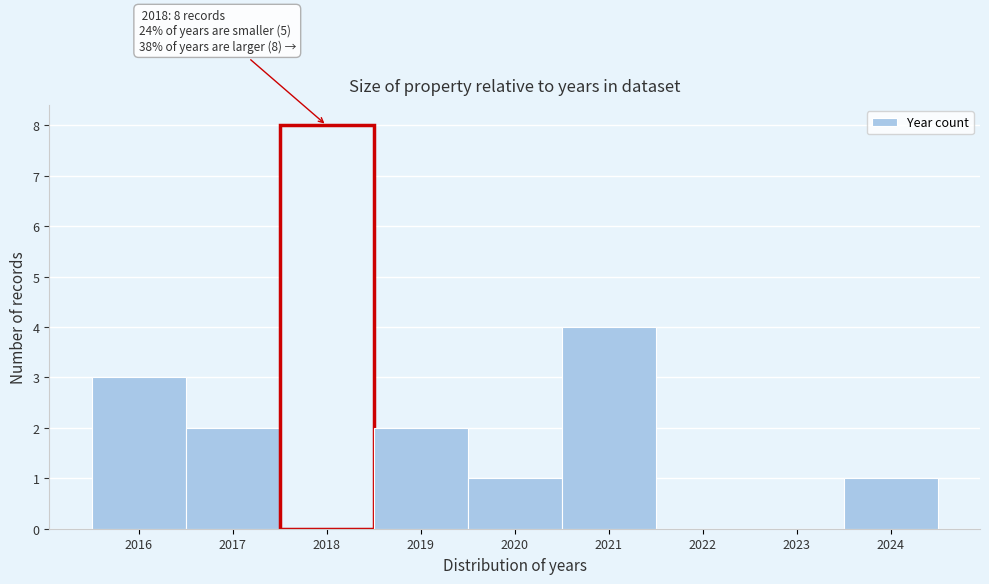

Reading left to right, extract all data points from this chart.

2016=3	2017=2	2018=8	2019=2	2020=1	2021=4	2022=0	2023=0	2024=1